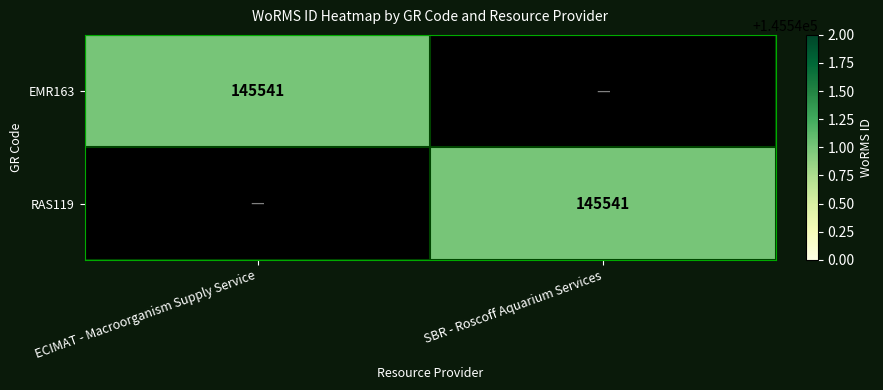

Is it true that EMR163 equals 62912 at ECIMAT - Macroorganism Supply Service?

False